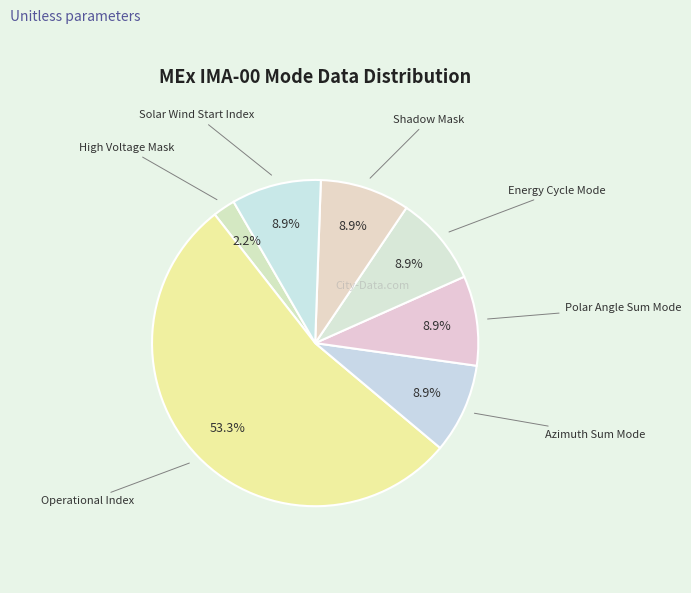

How many segments does this pie chart have?

7